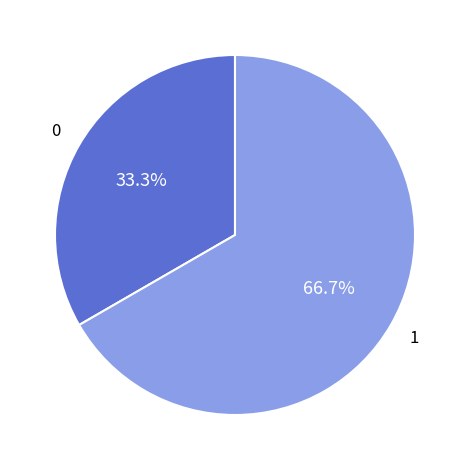

Does any single category account for the majority?

Yes